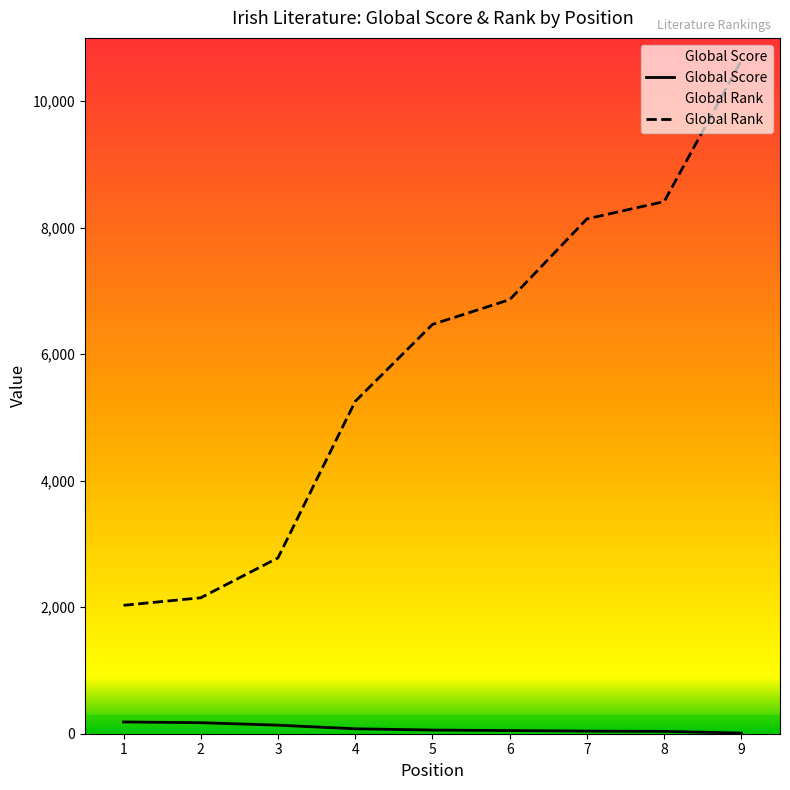

Rank the series at 4 from lowest to highest value.

Global Score, Global Rank